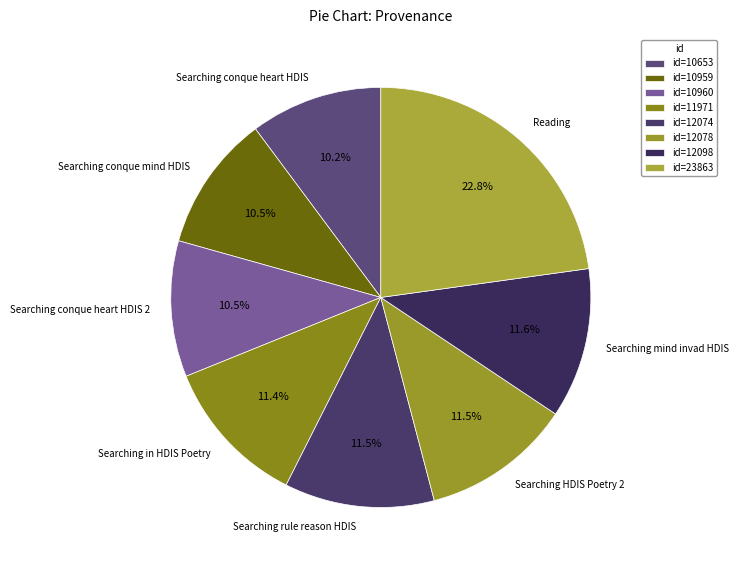

Is it true that Searching conque heart HDIS 2 is 1% of the pie?

False